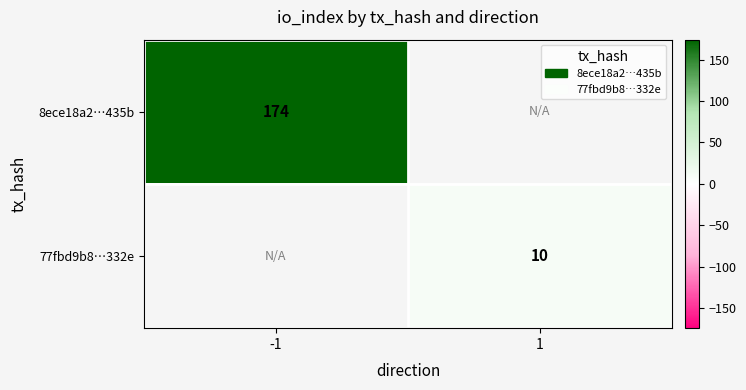

Is it true that 8ece18a2…435b equals 58.9 at -1?

False